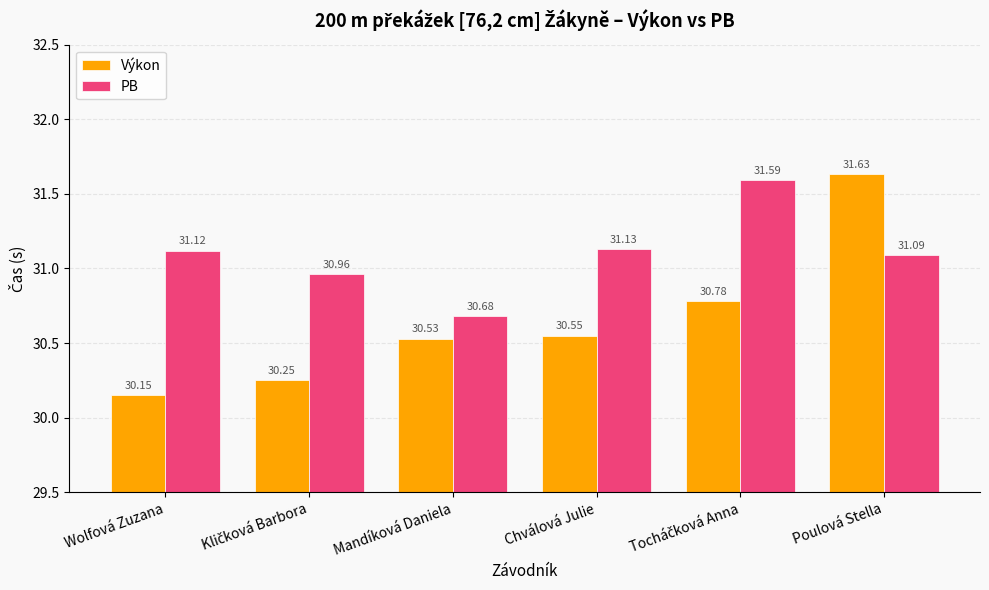

Which series has the widest spread of values?

Výkon